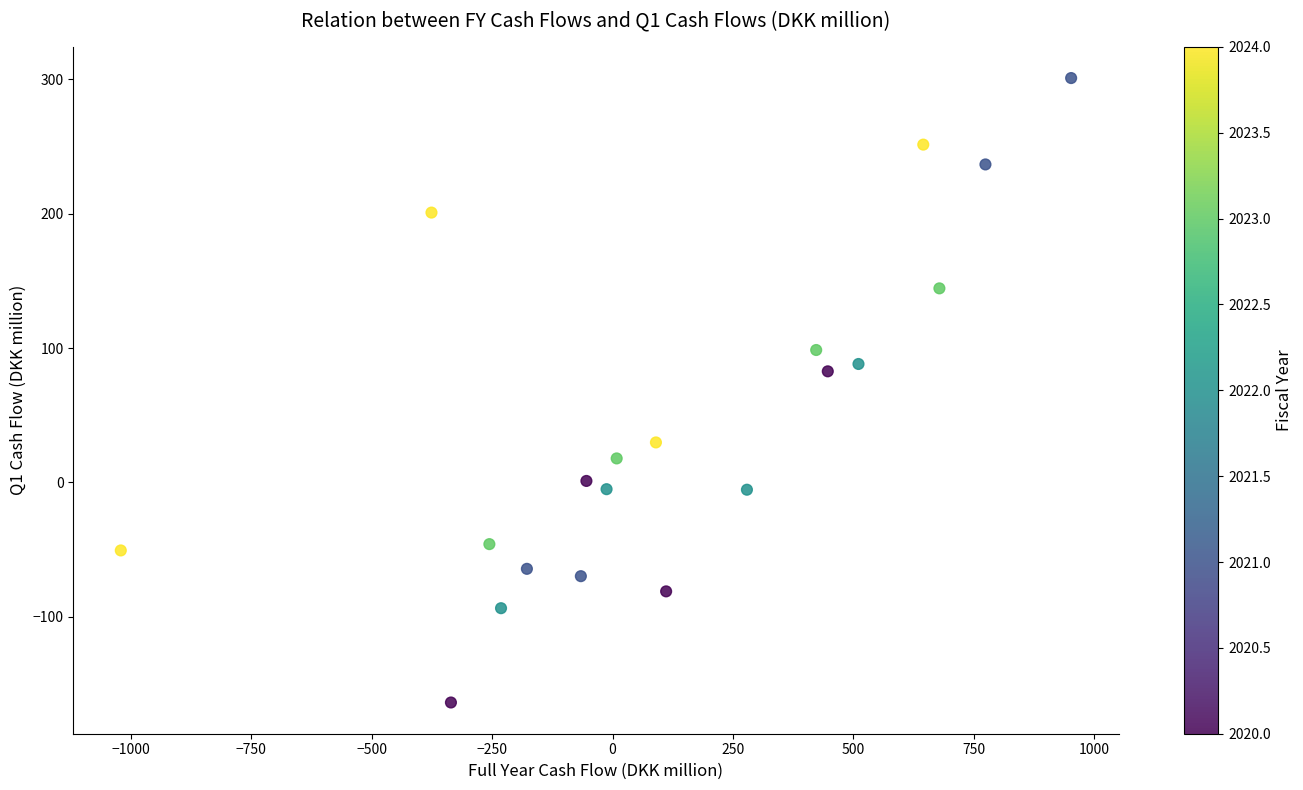

What Y value in the scatter plot is closest to 68?

82.7